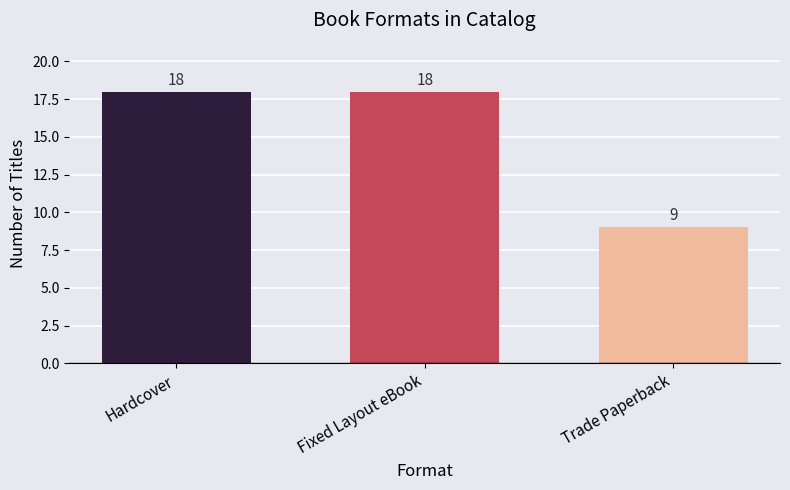

True or false: the data shows 7 at Fixed Layout eBook.

False